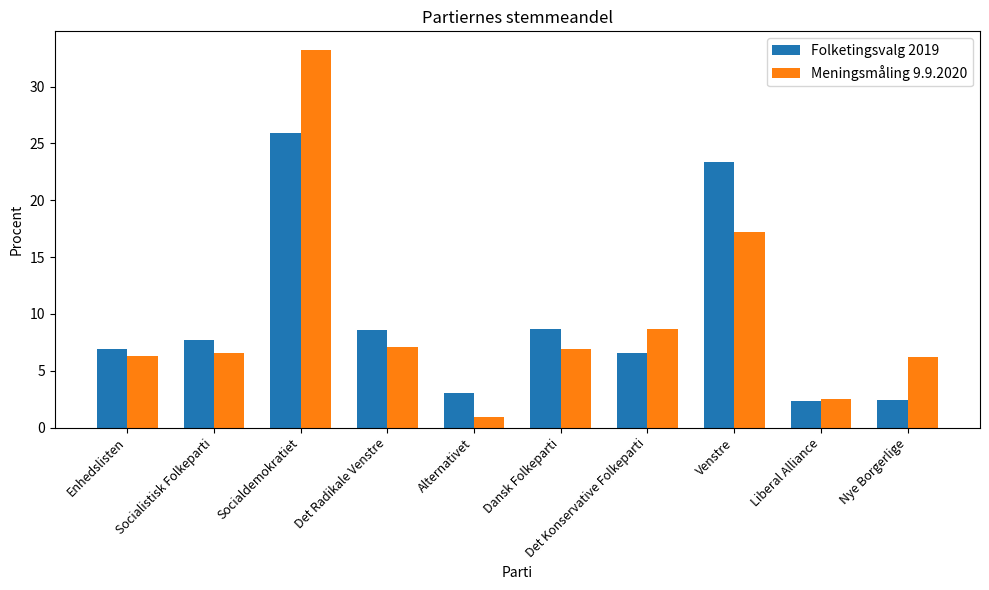

What is the label of the 2nd bar from the right?

Liberal Alliance